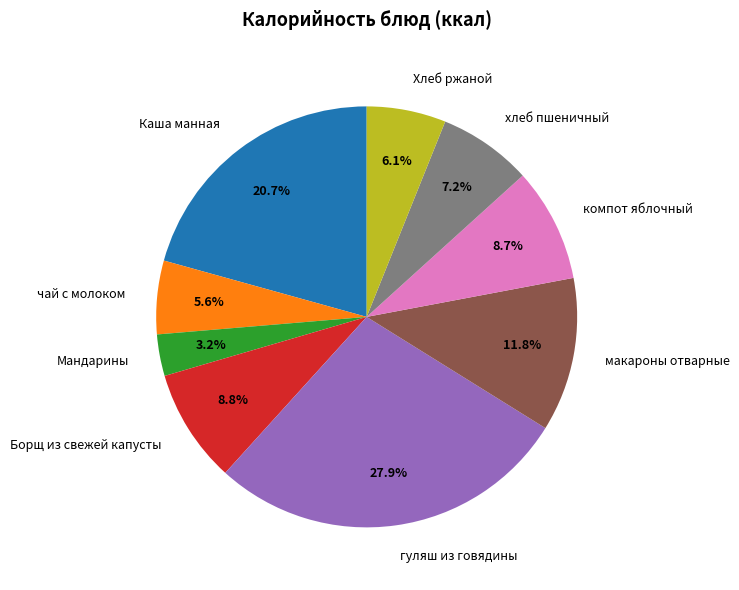

Does Мандарины account for over 50% of the chart?

No